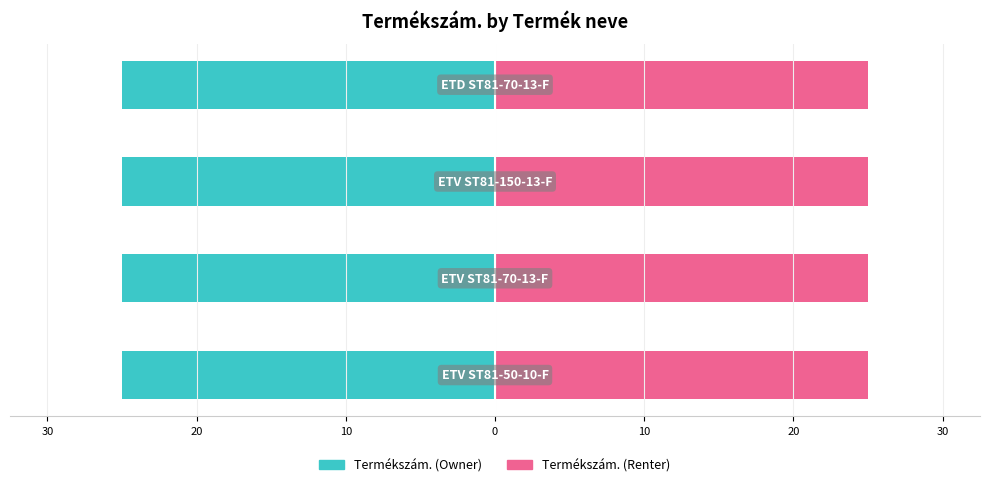

Reading left to right, list all the values displayed in this chart.

Termékszám. (Left): 40=-25.0	30=-25.0	20=-25.0	10=-25.0
Termékszám. (Right): 40=25.0	30=25.0	20=25.0	10=25.0